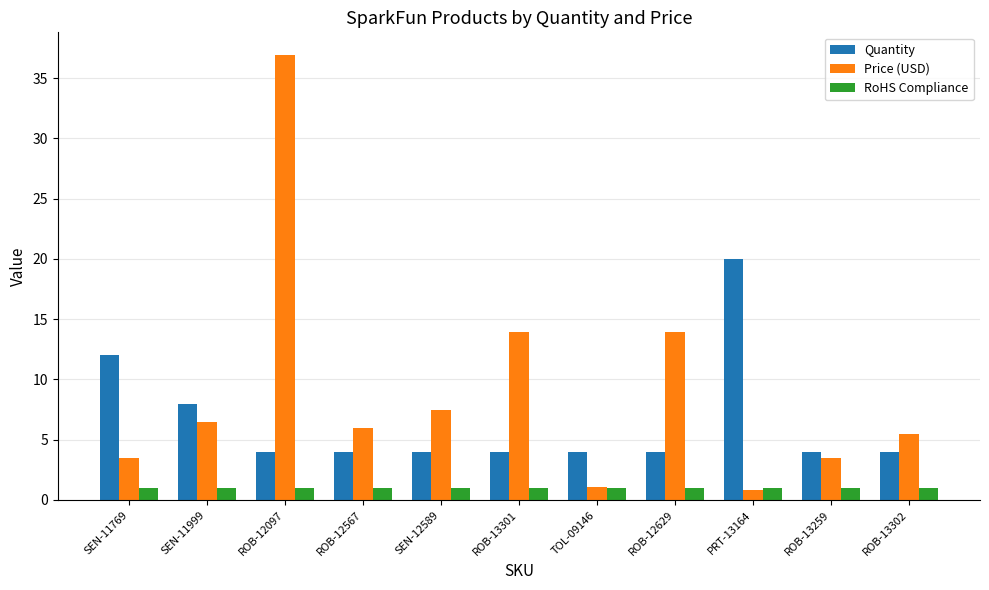

How many data points in Price (USD) are less than 5?

4